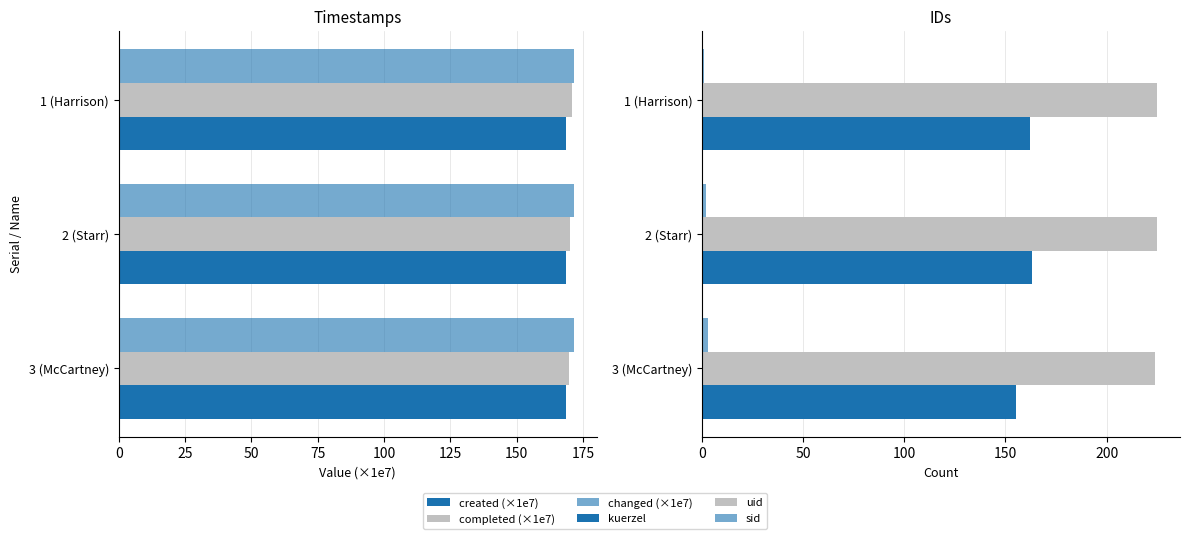

What is the value of the uid bar at the 2nd from the left?

225.0